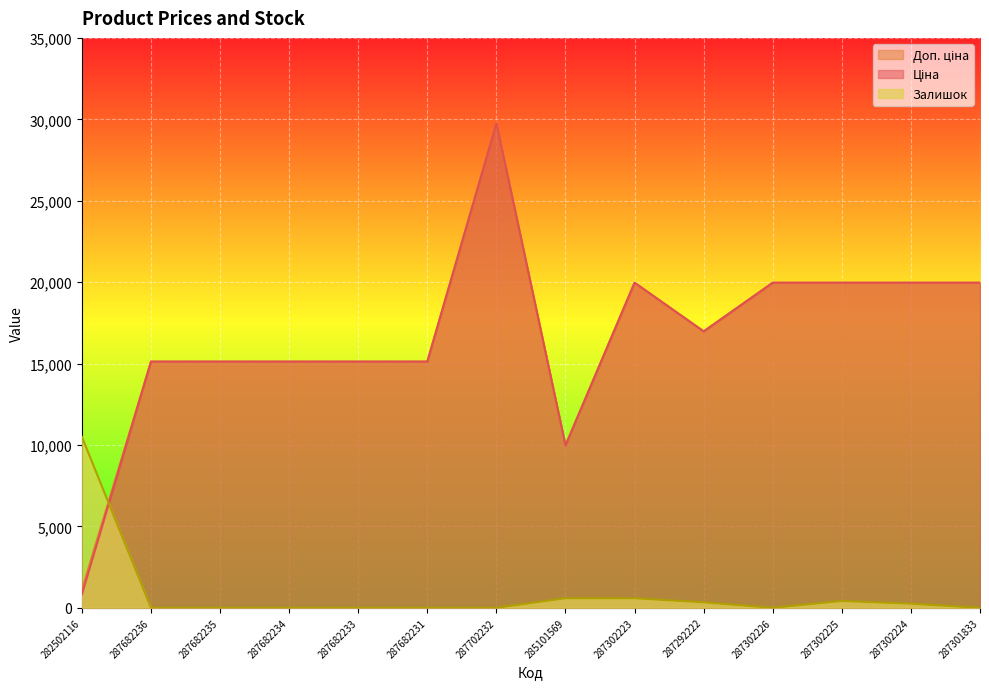

Where is the first local maximum for Доп. ціна?

287702232